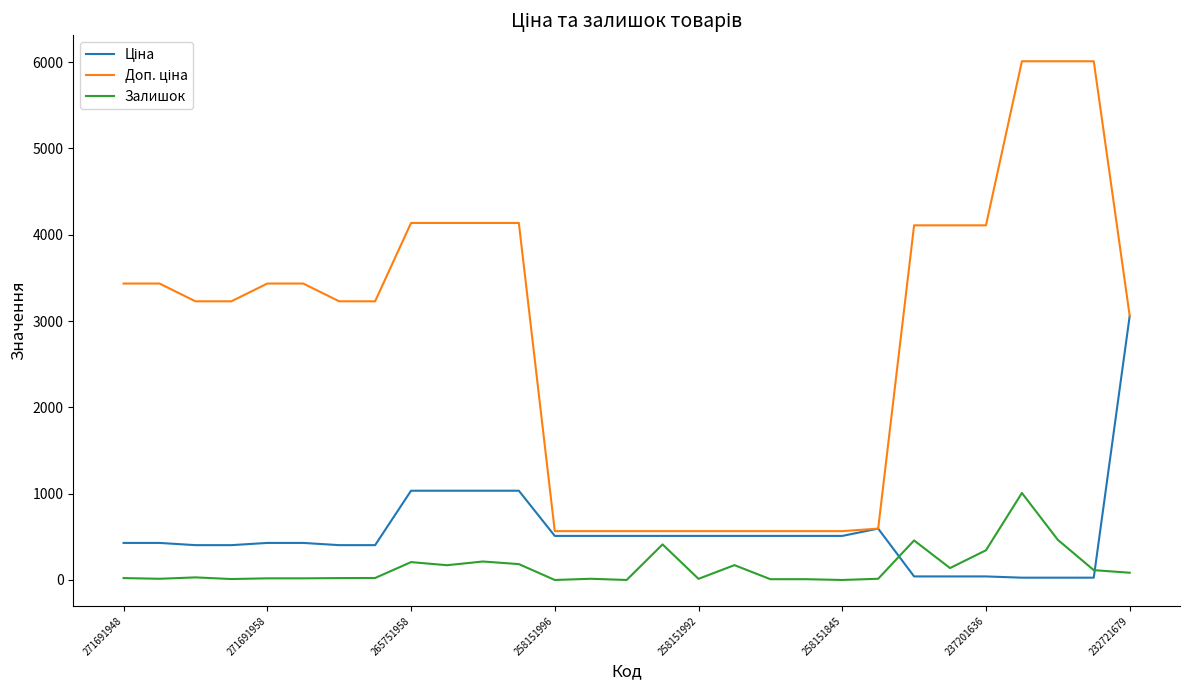

True or false: Доп. ціна and Ціна intersect in this chart.

False